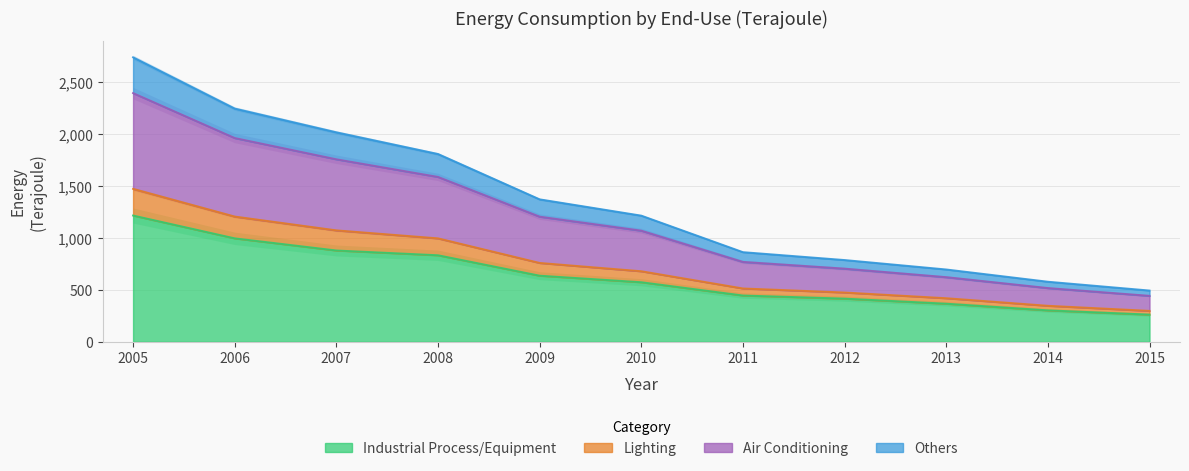

List the labels in order of Lighting value, smallest first.

2015, 2014, 2013, 2012, 2011, 2010, 2009, 2008, 2007, 2006, 2005